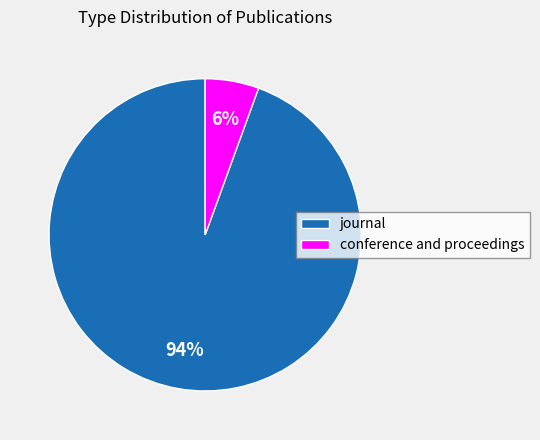

Between journal and conference and proceedings, which is larger?

journal